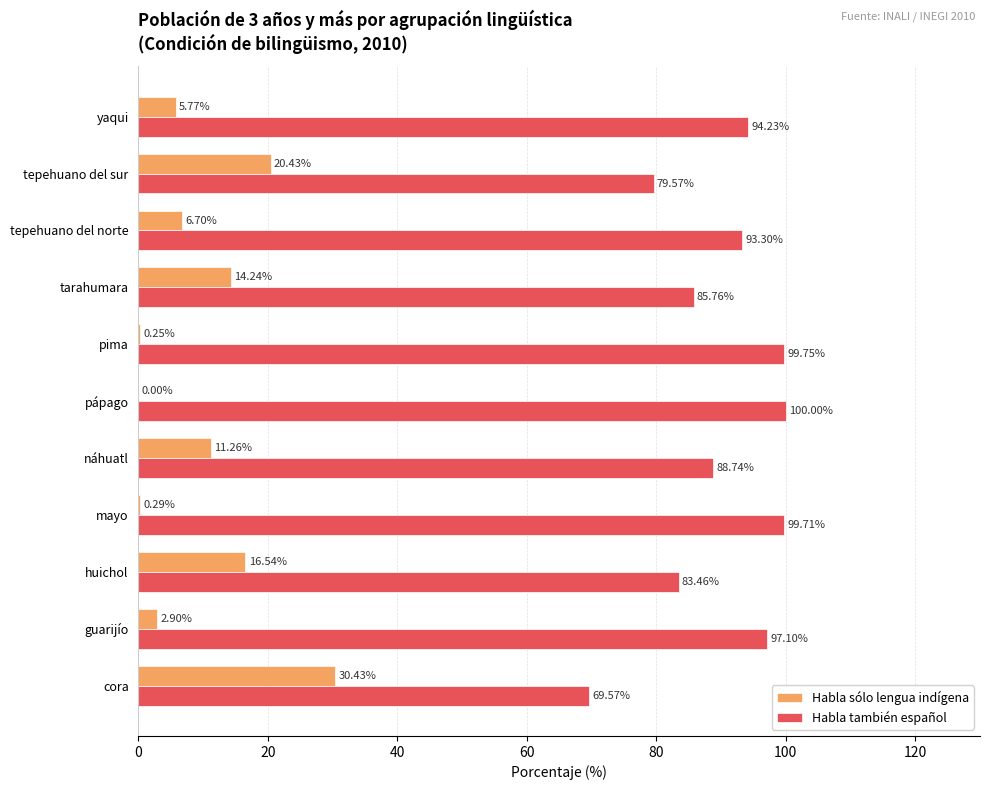

At which label is Habla también español closest to 84?

huichol